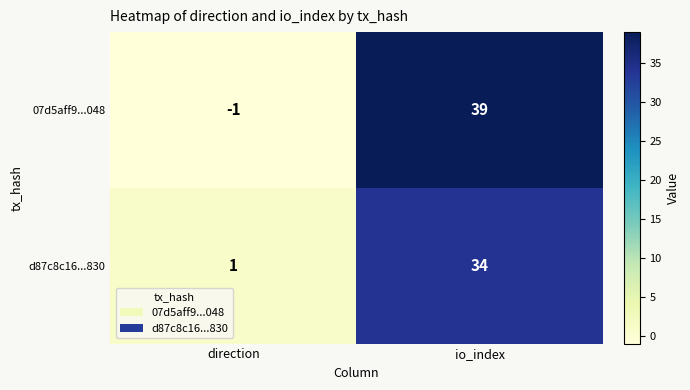

At which category is the sum across all series the highest?

io_index